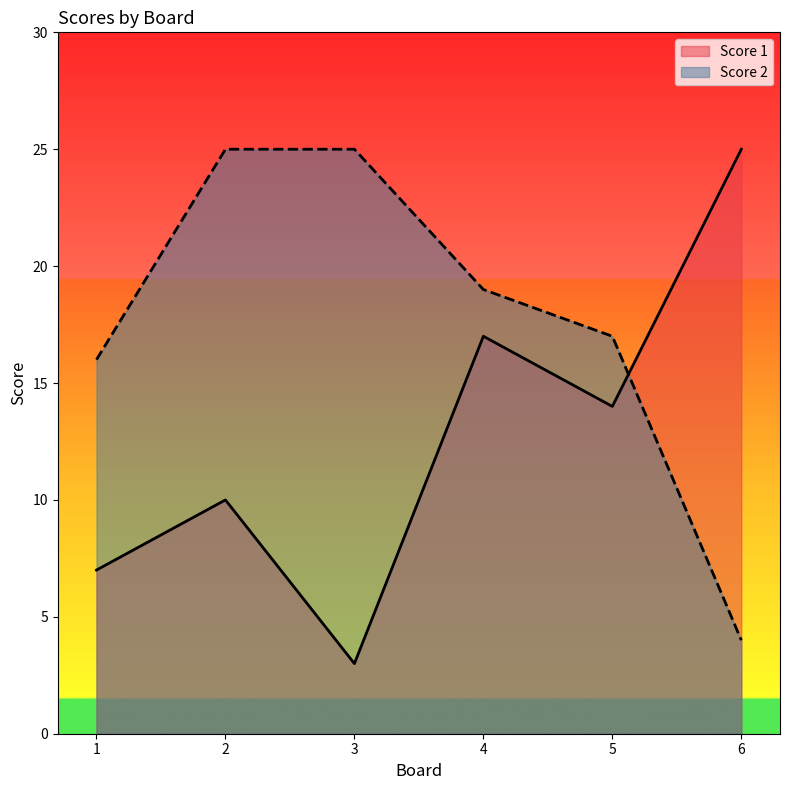

What are all the series names shown in the legend?

Score 1, Score 2